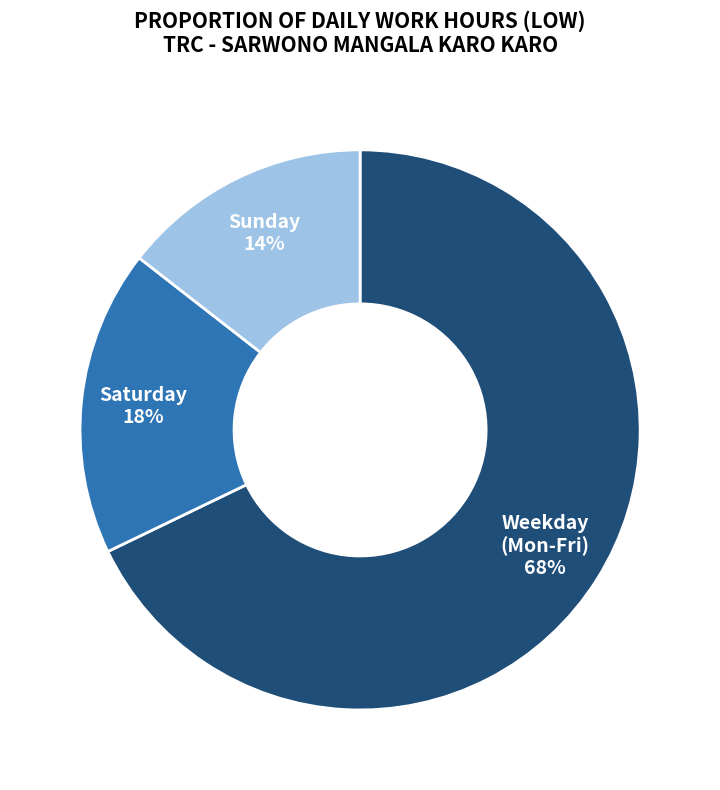

Does any single category account for the majority?

Yes